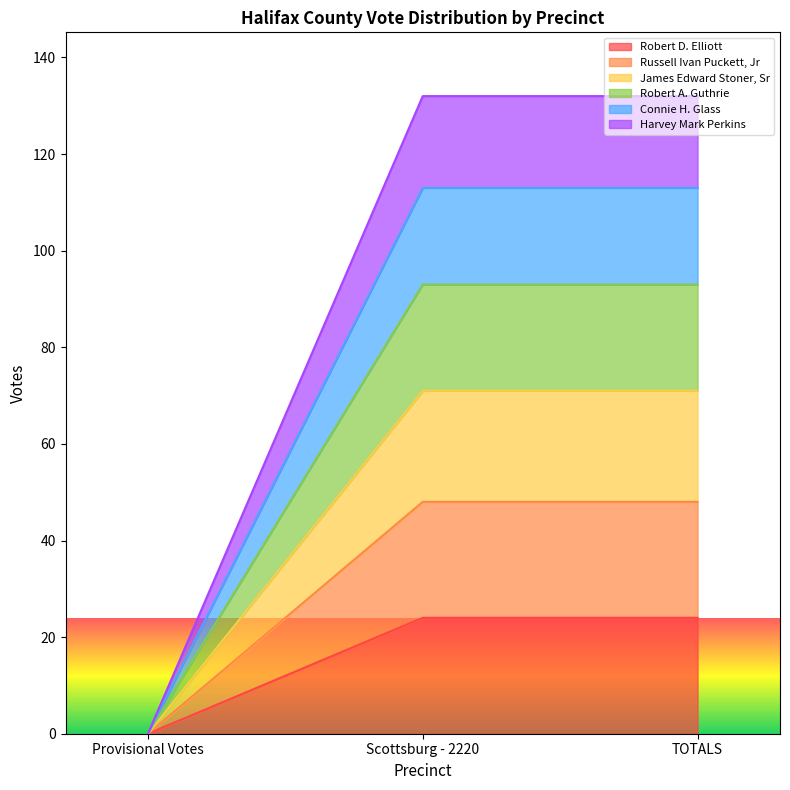

What are all the series names shown in the legend?

Robert D. Elliott, Russell Ivan Puckett, Jr, James Edward Stoner, Sr, Robert A. Guthrie, Connie H. Glass, Harvey Mark Perkins